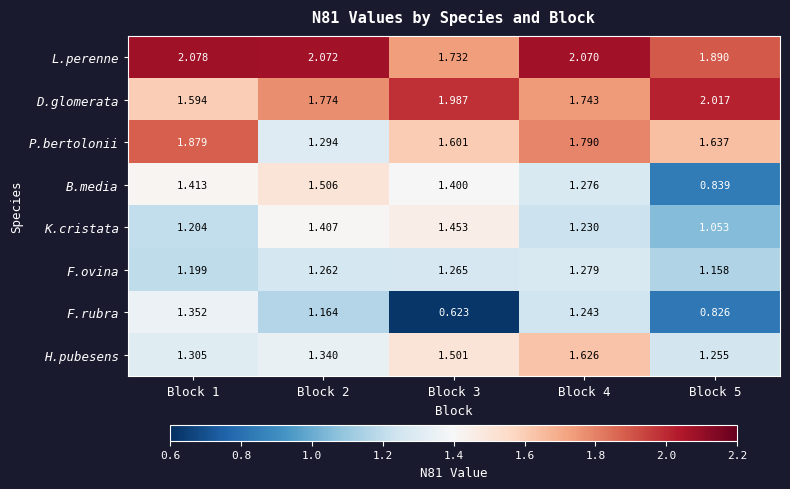

Which series has the largest total across all categories?

L.perenne